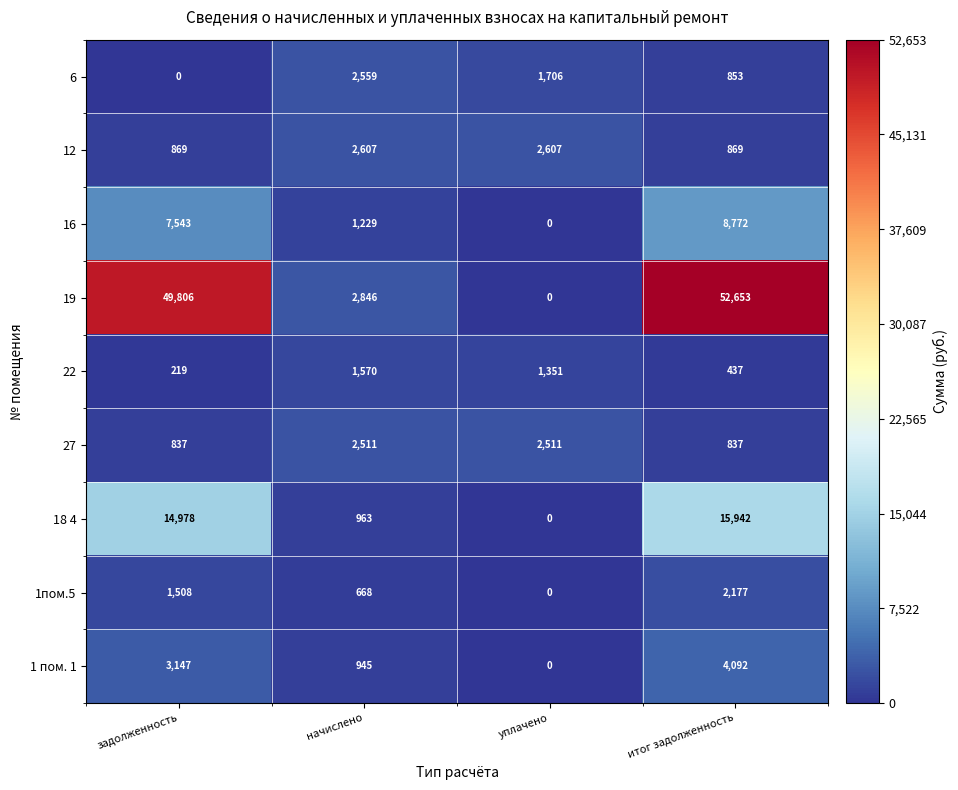

What is the average value of the 16 series?

4386